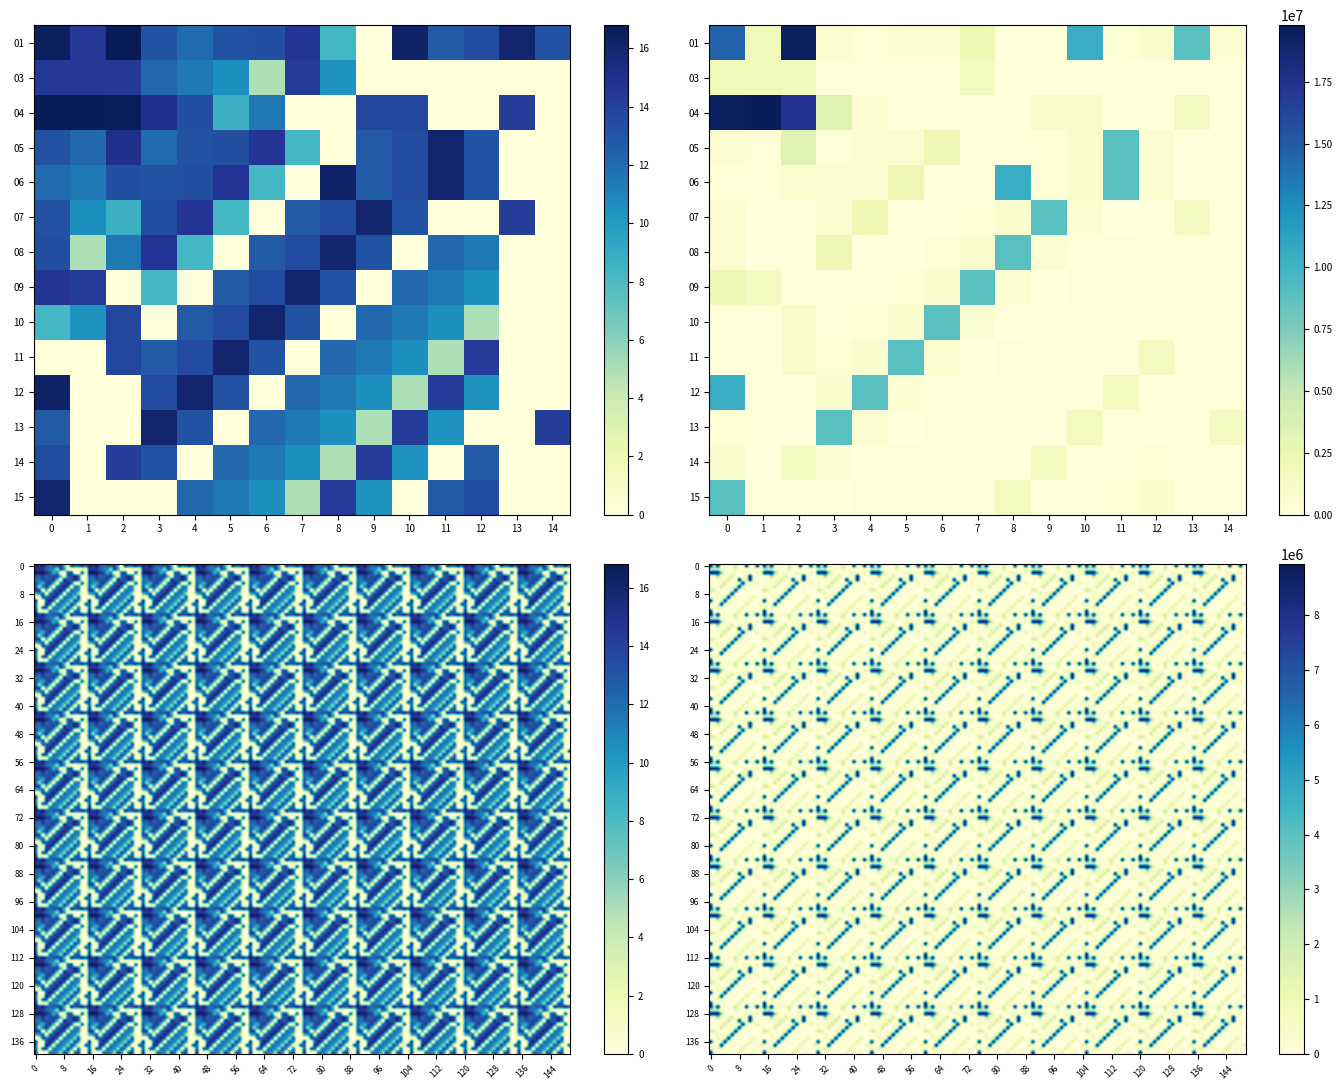

Reading left to right, what are all the values shown in this chart?

01: 0=14524436.8	1=1963264.0	2=19545420.0	3=500151.8	4=156625.0	5=499100.0	6=572194.0	7=2288602.0	8=4000.0	9=0.0	10=10503764.0	11=341490.0	12=735764.0	13=8926510.0	14=500000.0
03: 0=1963264.0	1=1980262.0	2=1819395.0	3=194860.0	4=92985.0	5=37150.0	6=143.0	7=1608126.0	8=30000.0	9=0.0	10=0.0	11=0.0	12=0.0	13=0.0	14=0.0
04: 0=19545420.0	1=19791604.0	2=17452900.0	3=3324186.0	4=595124.0	5=6000.0	6=101300.0	7=0.0	8=0.0	9=851700.0	10=863846.0	11=0.0	12=0.0	13=1428689.0	14=0.0
05: 0=500151.8	1=194860.0	2=3324186.0	3=156625.0	4=499100.0	5=572194.0	6=2288602.0	7=4000.0	8=0.0	9=341490.0	10=735764.0	11=8926510.0	12=500000.0	13=0.0	14=0.0
06: 0=156625.0	1=92985.0	2=595124.0	3=499100.0	4=572194.0	5=2288602.0	6=4000.0	7=0.0	8=10503764.0	9=341490.0	10=735764.0	11=8926510.0	12=500000.0	13=0.0	14=0.0
07: 0=499100.0	1=37150.0	2=6000.0	3=572194.0	4=2288602.0	5=4000.0	6=0.0	7=341490.0	8=735764.0	9=8926510.0	10=500000.0	11=0.0	12=0.0	13=1428689.0	14=0.0
08: 0=572194.0	1=143.0	2=101300.0	3=2288602.0	4=4000.0	5=0.0	6=341490.0	7=735764.0	8=8926510.0	9=500000.0	10=0.0	11=194860.0	12=92985.0	13=0.0	14=0.0
09: 0=2288602.0	1=1608126.0	2=0.0	3=4000.0	4=0.0	5=341490.0	6=735764.0	7=8926510.0	8=500000.0	9=0.0	10=194860.0	11=92985.0	12=37150.0	13=0.0	14=0.0
10: 0=4000.0	1=30000.0	2=851700.0	3=0.0	4=341490.0	5=735764.0	6=8926510.0	7=500000.0	8=0.0	9=194860.0	10=92985.0	11=37150.0	12=143.0	13=0.0	14=0.0
11: 0=0.0	1=0.0	2=863846.0	3=341490.0	4=735764.0	5=8926510.0	6=500000.0	7=0.0	8=194860.0	9=92985.0	10=37150.0	11=143.0	12=1608126.0	13=0.0	14=0.0
12: 0=10503764.0	1=0.0	2=0.0	3=735764.0	4=8926510.0	5=500000.0	6=0.0	7=194860.0	8=92985.0	9=37150.0	10=143.0	11=1608126.0	12=30000.0	13=0.0	14=0.0
13: 0=341490.0	1=0.0	2=0.0	3=8926510.0	4=500000.0	5=0.0	6=194860.0	7=92985.0	8=37150.0	9=143.0	10=1608126.0	11=30000.0	12=0.0	13=0.0	14=1428689.0
14: 0=735764.0	1=0.0	2=1428689.0	3=500000.0	4=0.0	5=194860.0	6=92985.0	7=37150.0	8=143.0	9=1608126.0	10=30000.0	11=0.0	12=341490.0	13=0.0	14=0.0
15: 0=8926510.0	1=0.0	2=0.0	3=0.0	4=194860.0	5=92985.0	6=37150.0	7=143.0	8=1608126.0	9=30000.0	10=0.0	11=341490.0	12=735764.0	13=0.0	14=0.0